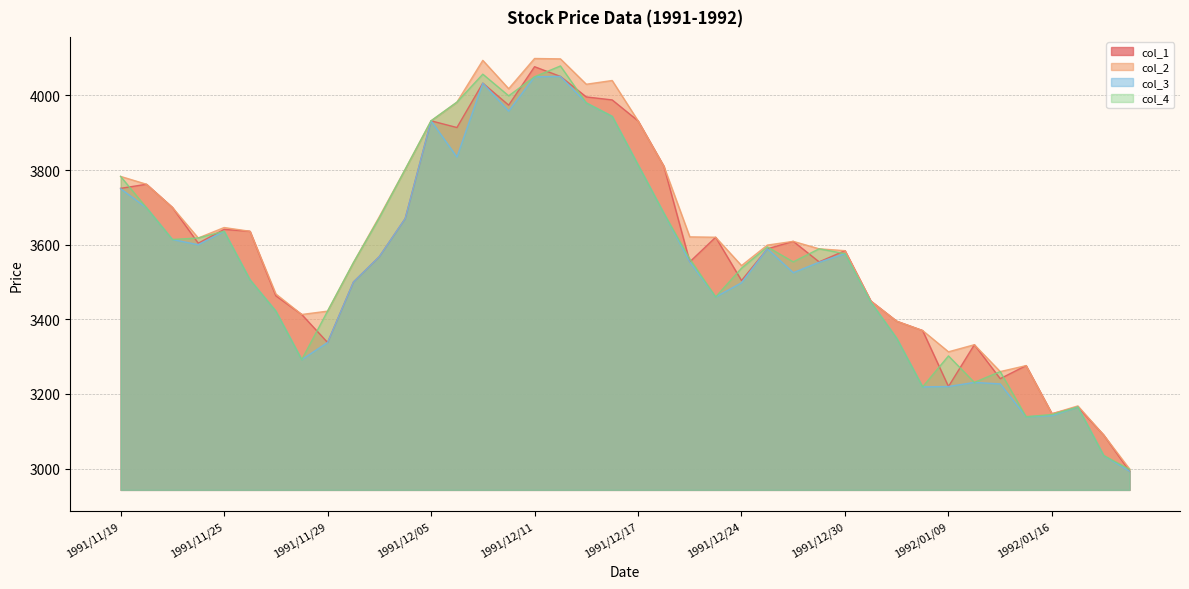

Which series has the largest total across all categories?

col_2